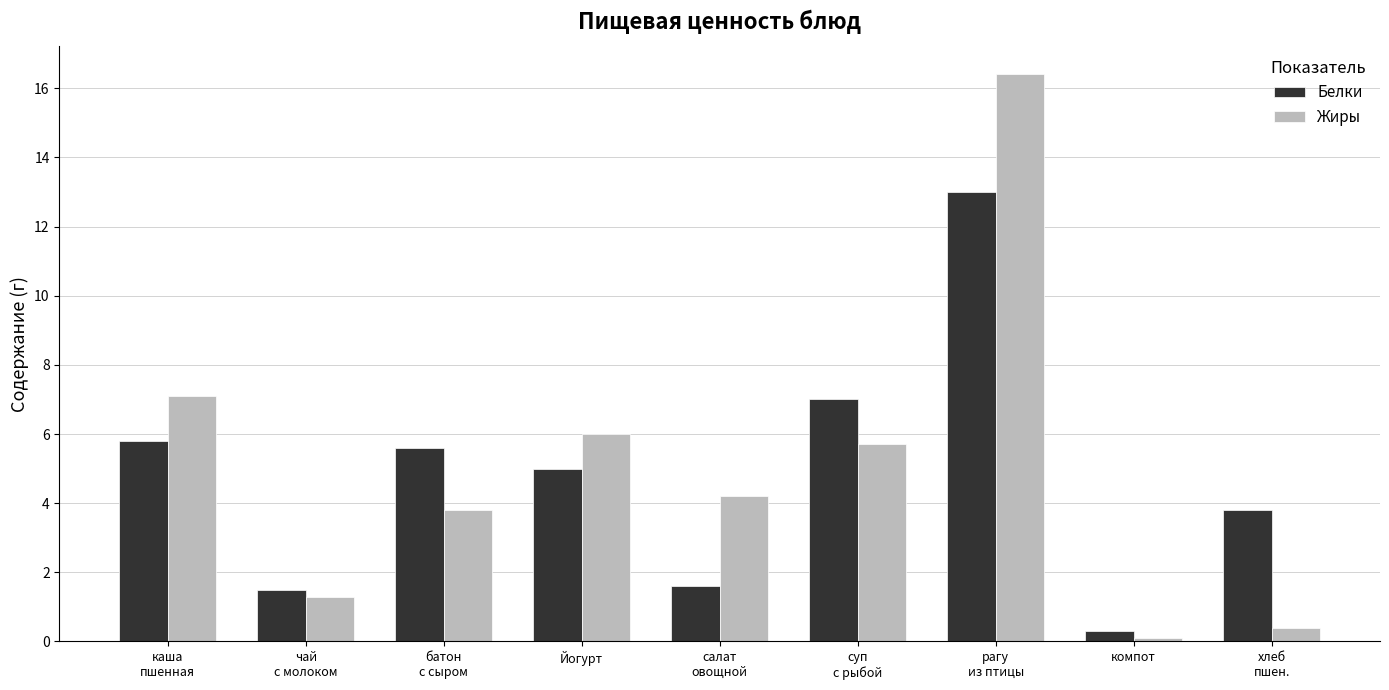

Which category has the lowest value across all series?

компот